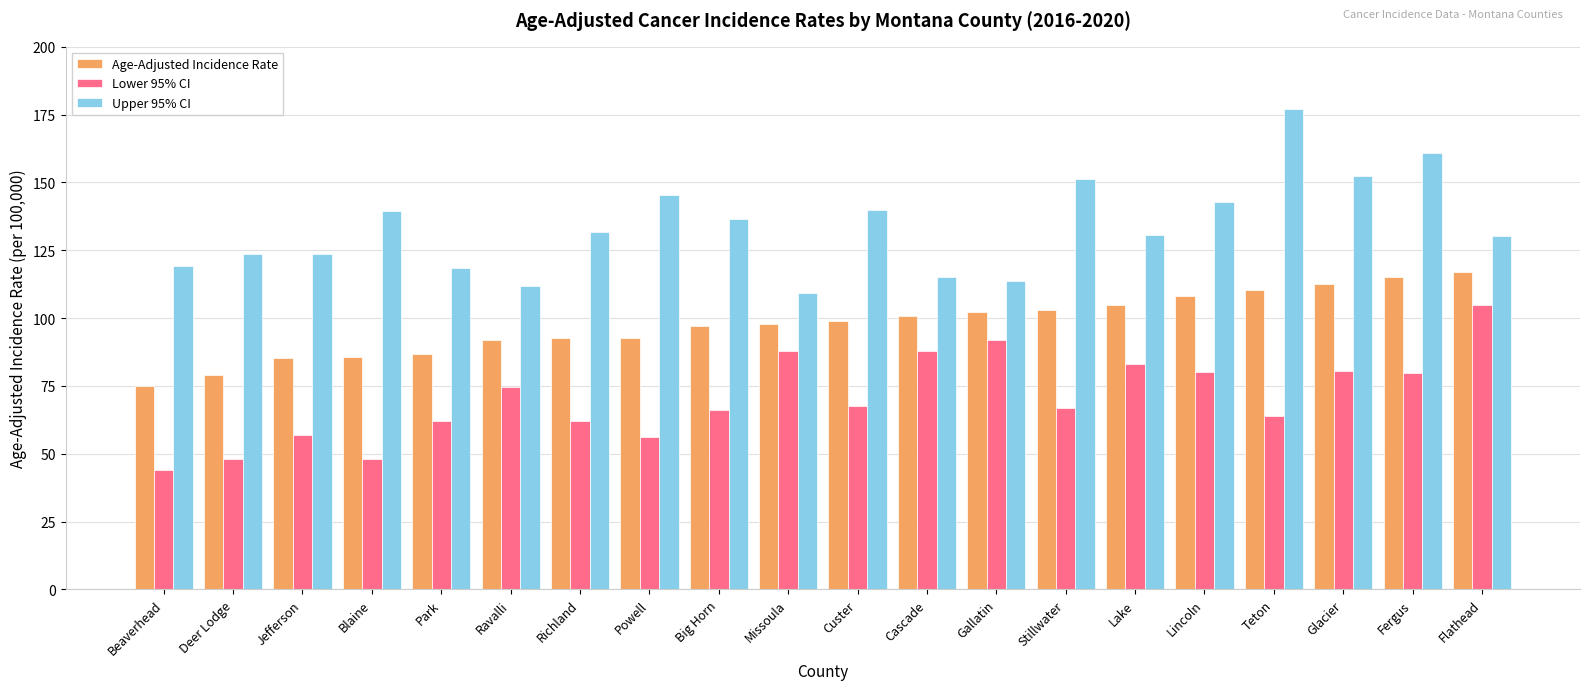

What is the minimum value shown in the chart?

44.0